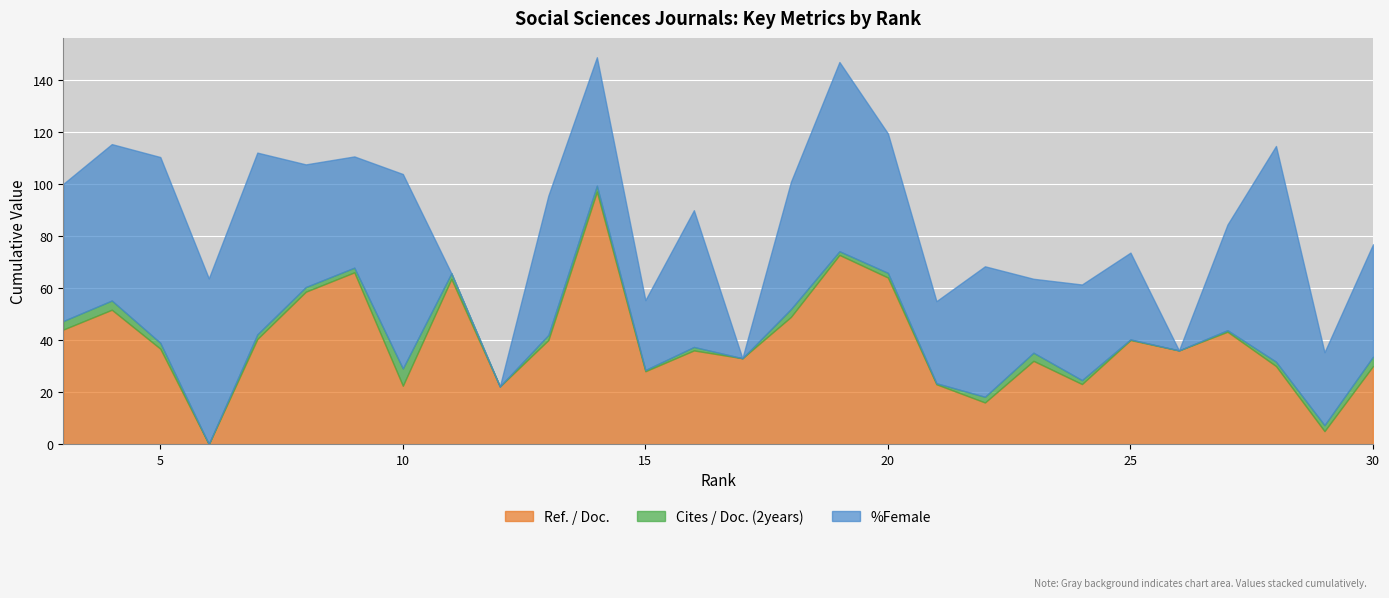

In Ref. / Doc., how many points are higher than both neighbors (excluding endpoints)?

9